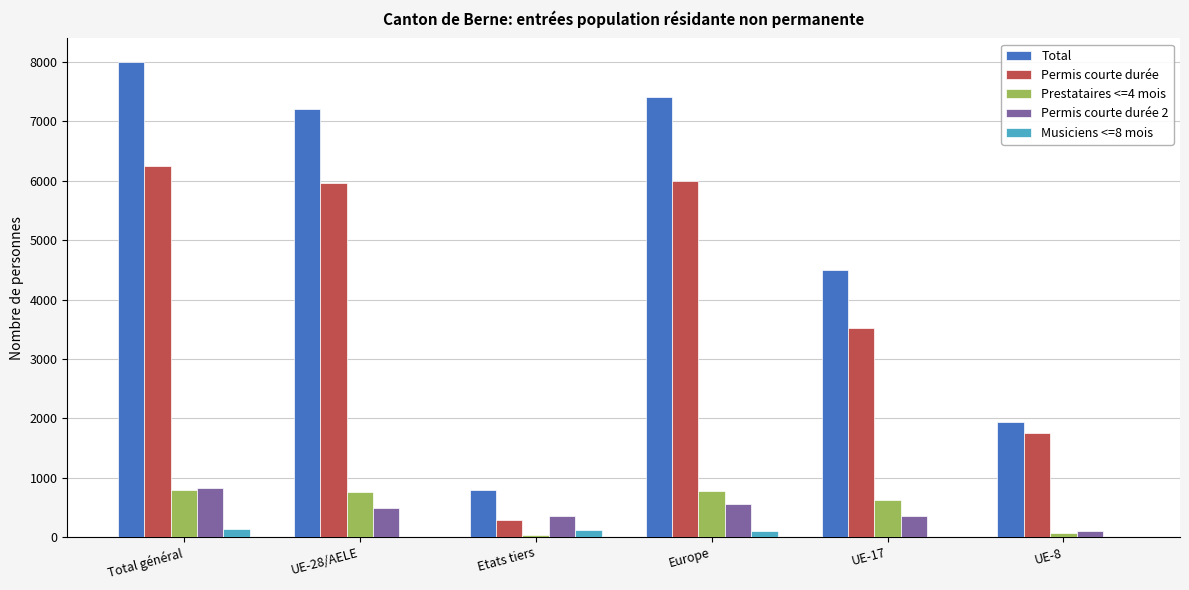

How many groups of bars are there?

6